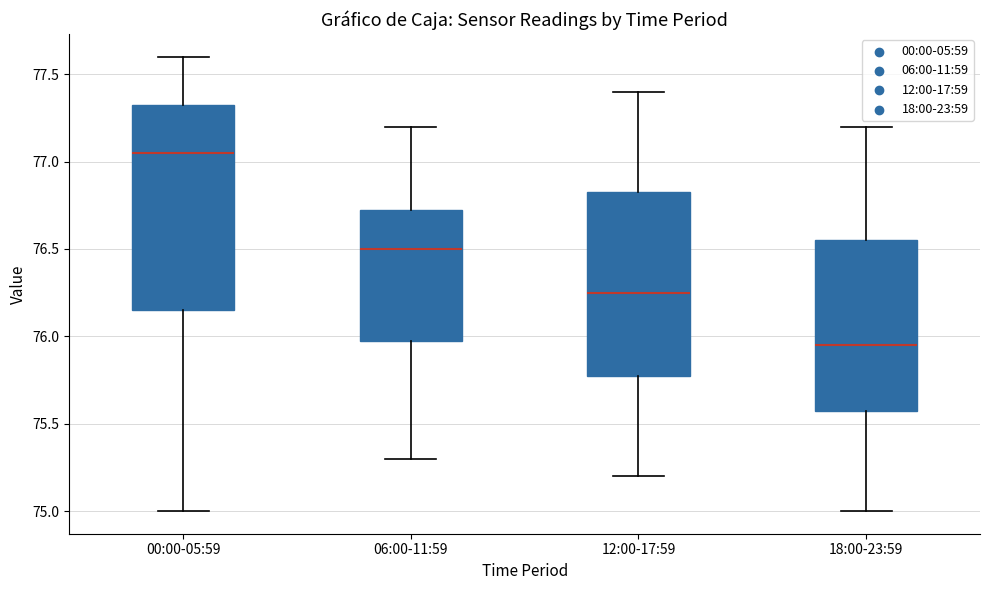

Where does the upper whisker of the box for 18:00-23:59 end on the y-axis? The values are not printed on the chart, so give them approximately, as read against the axis.

77.20